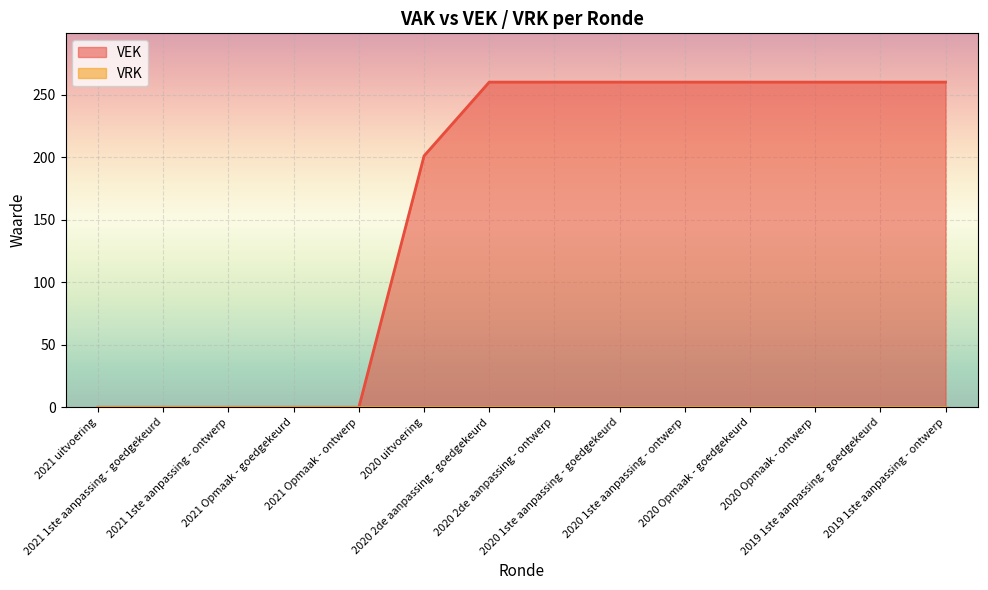

What position from the left is 2020 2de aanpassing - goedgekeurd?

7